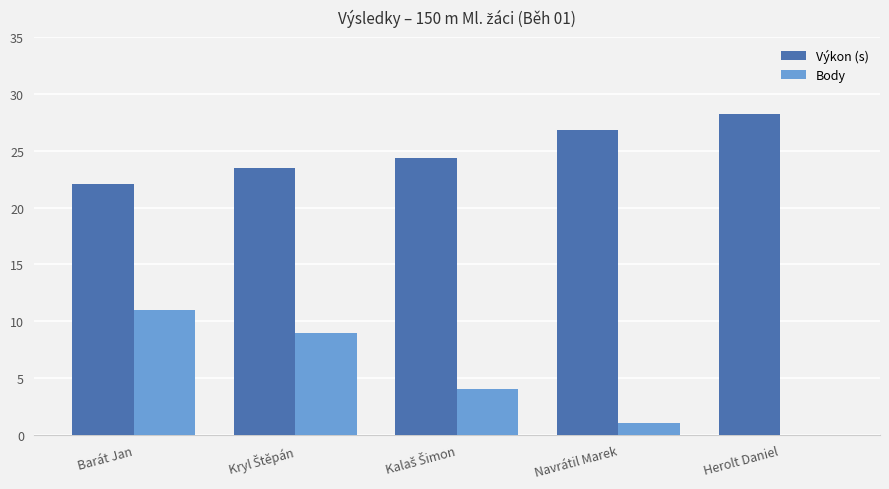

The Výkon (s) series shows 15.7 at Navrátil Marek. True or false?

False